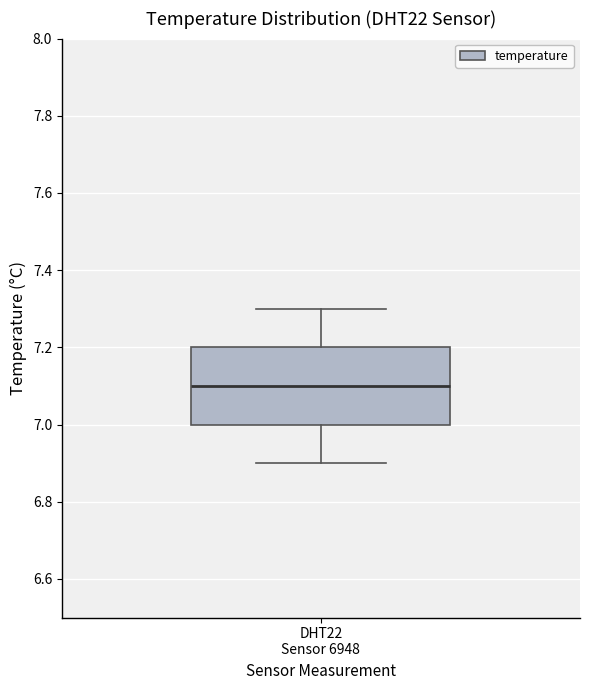

Transcribe this box plot: give where the median line is, the range the box spans, and where the two whiskers end, as read against the y-axis. The values are not printed on the chart, so give them approximately, as read against the axis.

median 7.1, box 7.0 to 7.2, whiskers 6.9 to 7.3